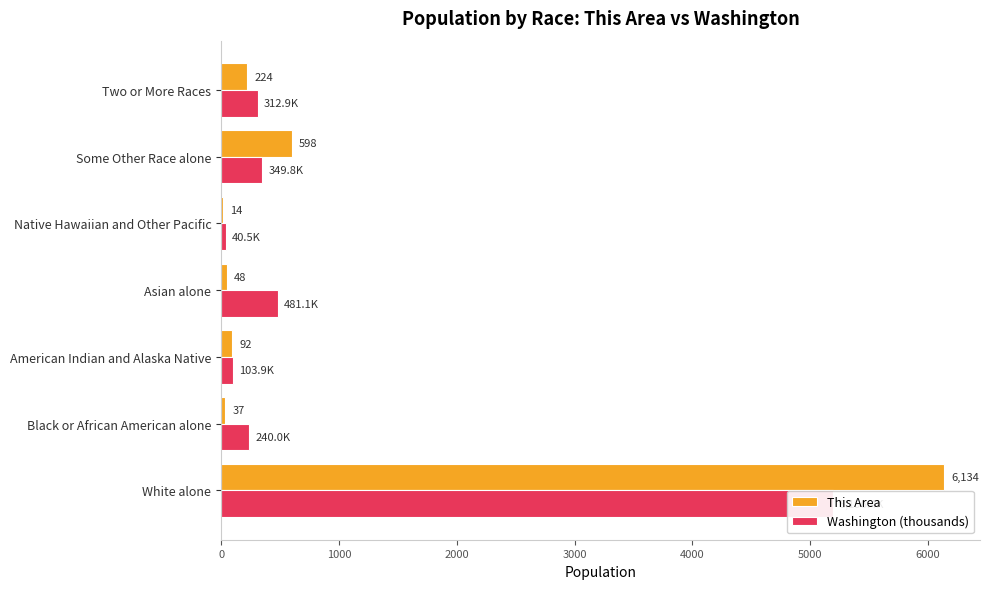

Rank the series at Black or African American alone from lowest to highest value.

This Area, Washington (thousands)